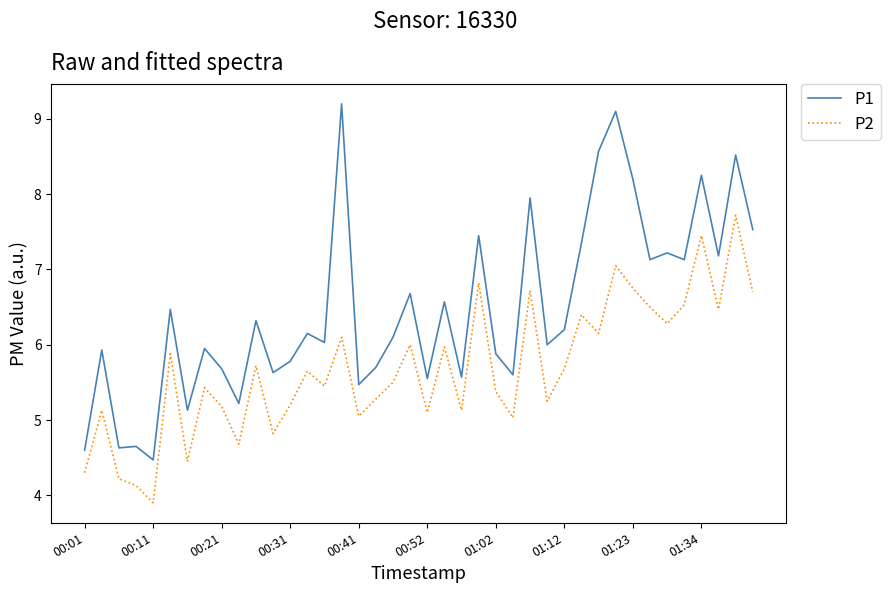

True or false: P1 and P2 cross at least once.

False